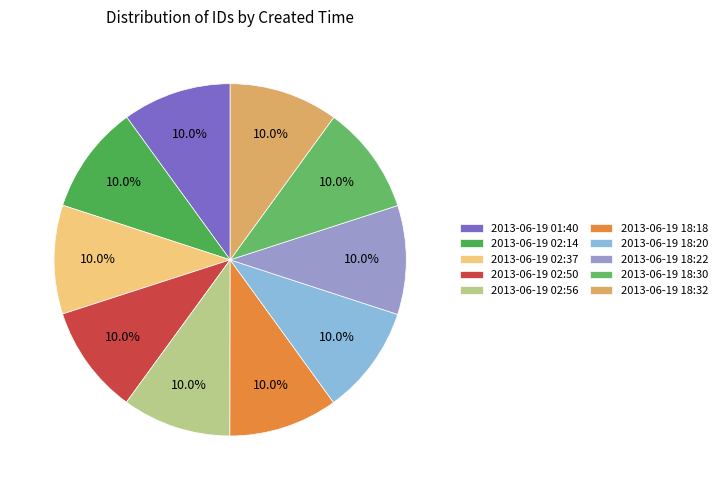

Is the sum of 2013-06-19 18:20 and 2013-06-19 02:50 greater than half?

No